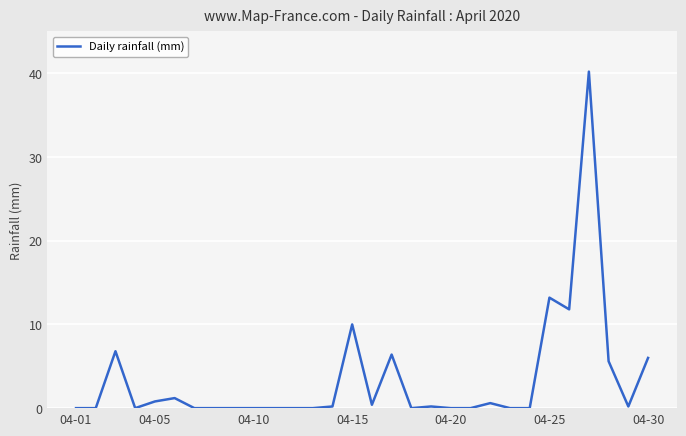

What is the difference between the maximum and minimum values?

40.2